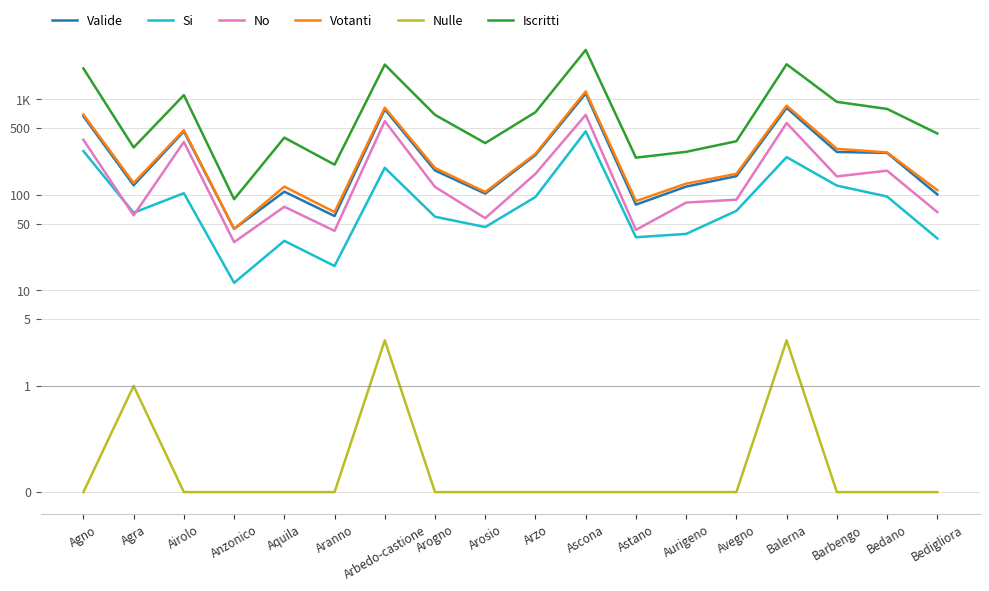

What is the spread (max minus min) of values at Bedano?

793